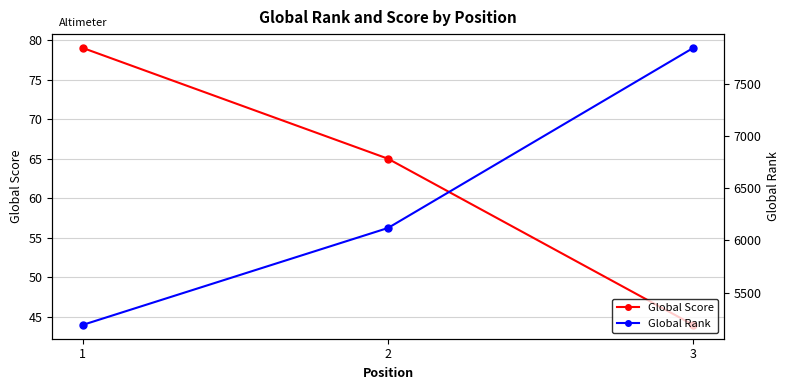

Count the number of data series in this chart.

2